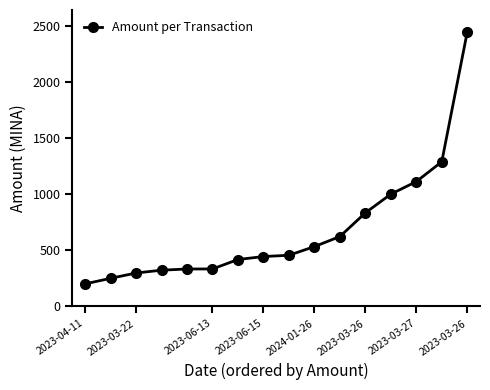

What is the difference between the maximum and second lowest values?

2194.5